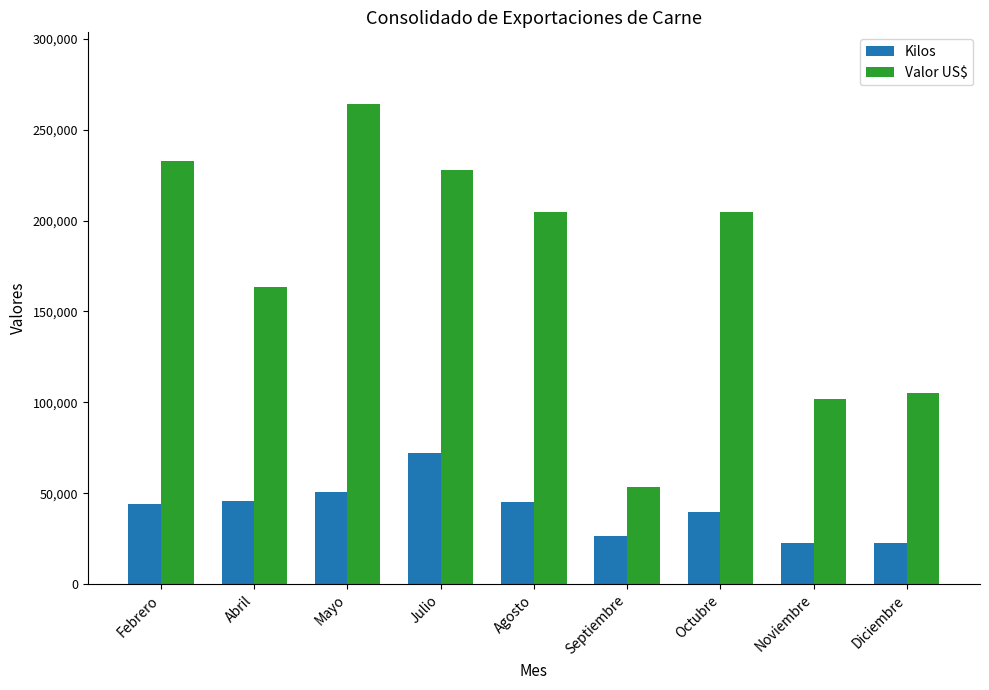

The Valor US$ series shows 461563.0 at Mayo. True or false?

False